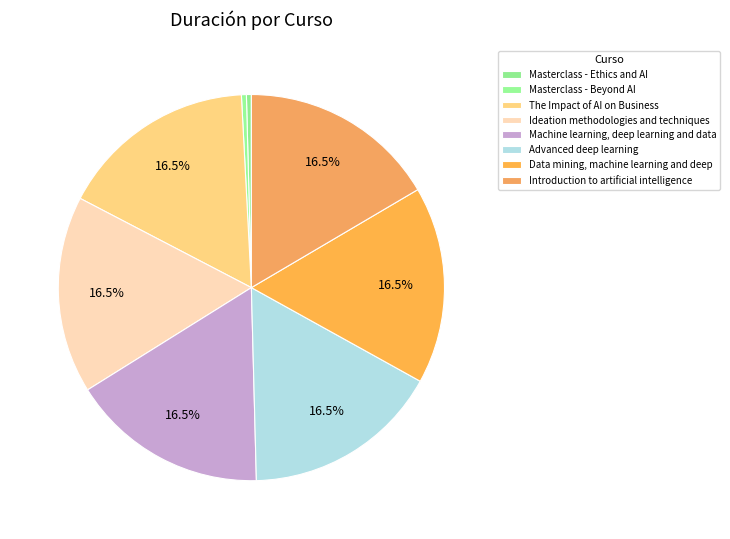

To the nearest percent, what is the difference between the largest and smallest slice percentages?

16%